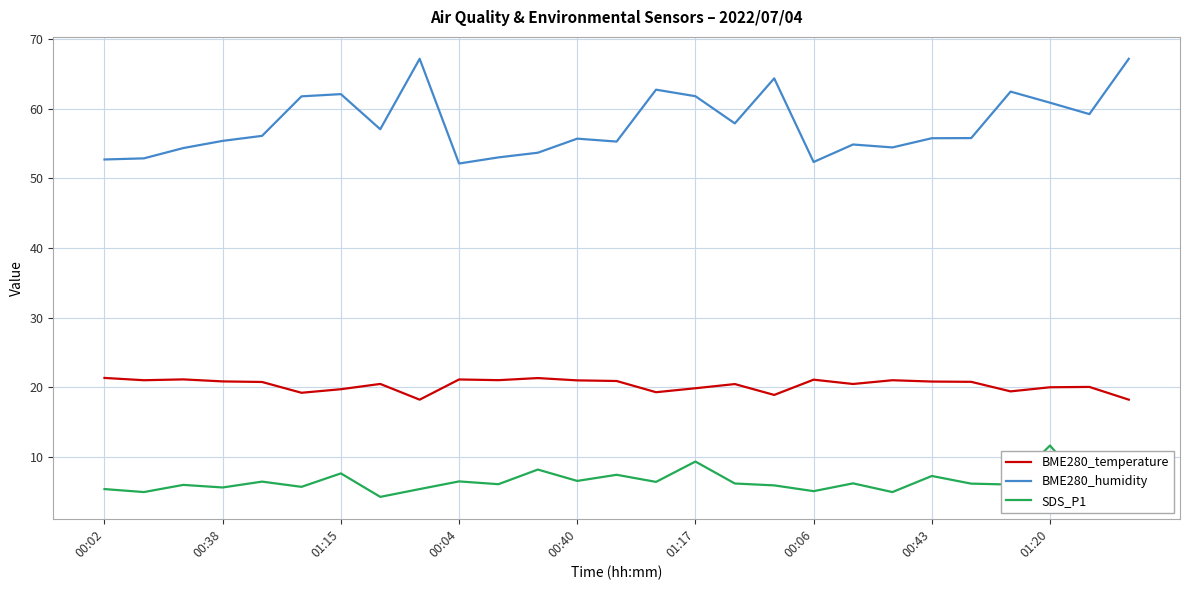

Which series has the largest total across all categories?

BME280_humidity